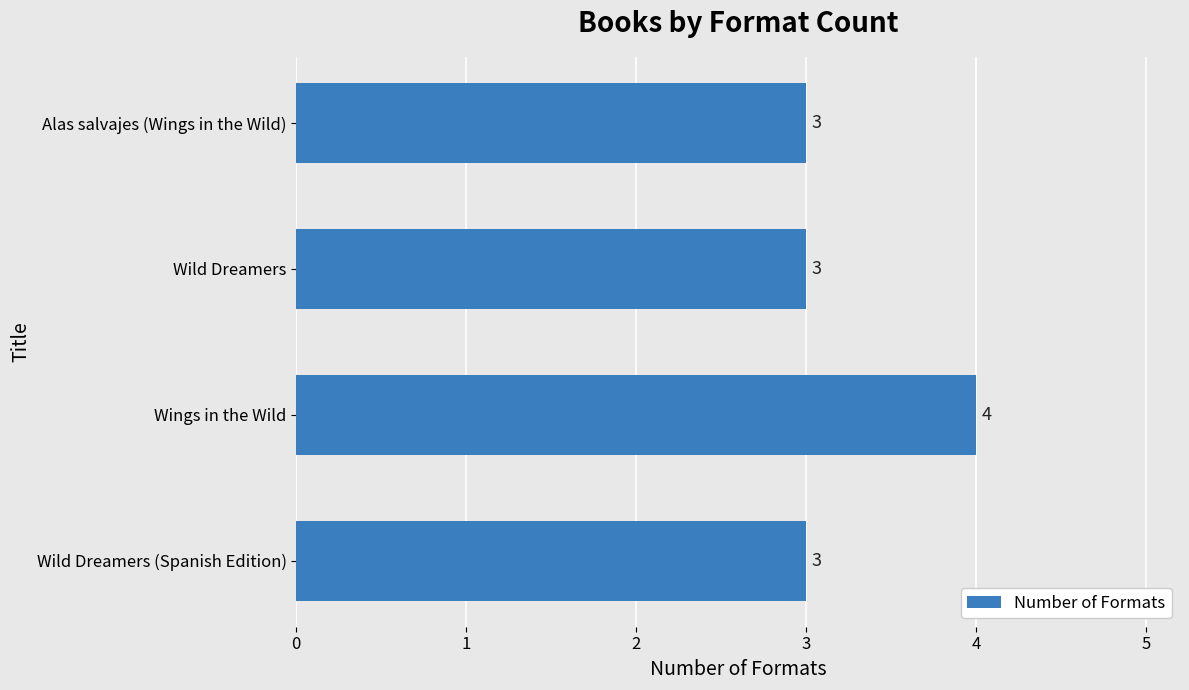

The value at Wings in the Wild is 4. True or false?

True